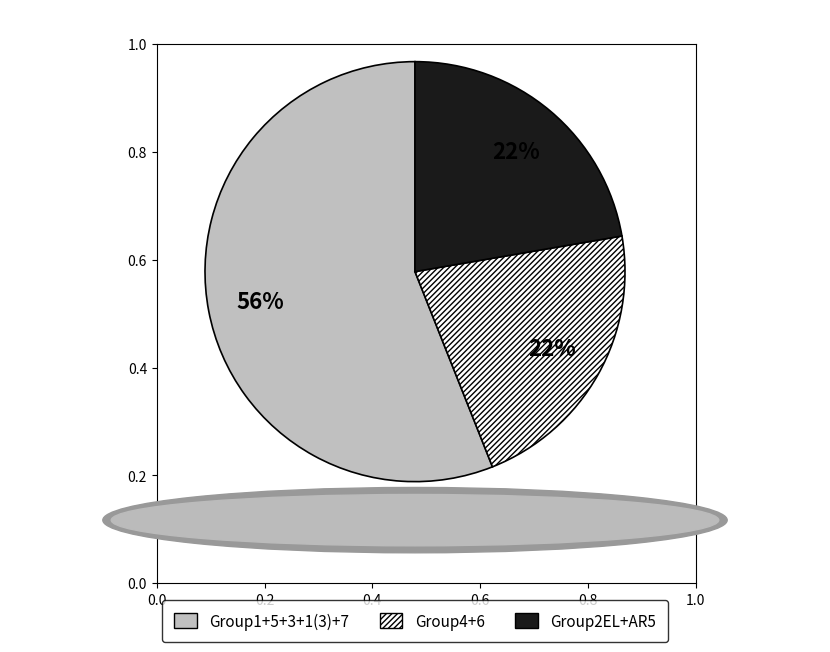

Is there any slice that represents more than half of the pie?

Yes